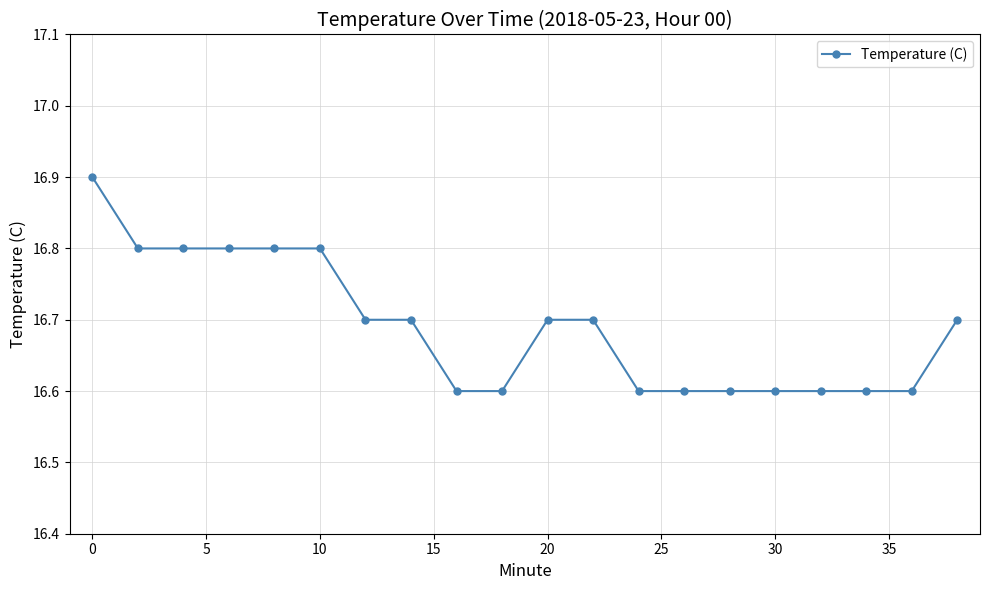

What is the average value?

16.7